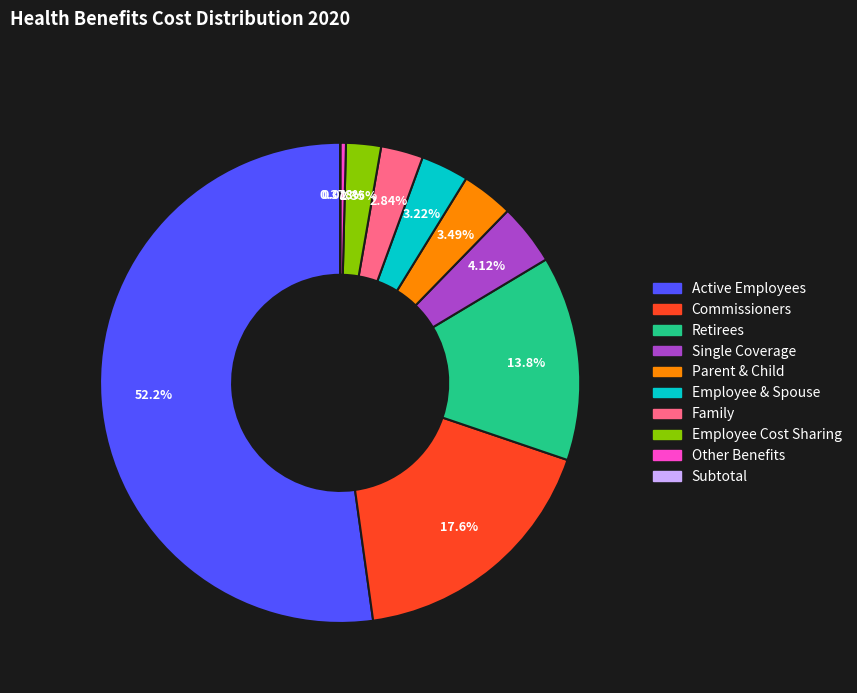

Which category has the biggest portion of the pie?

Active Employees